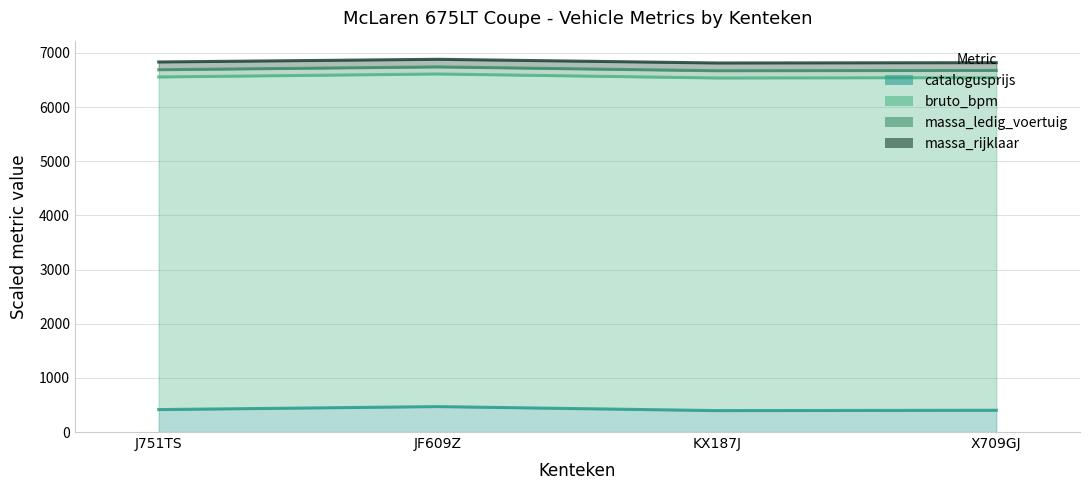

The massa_ledig_voertuig (line) series shows 1556.0 at J751TS. True or false?

False